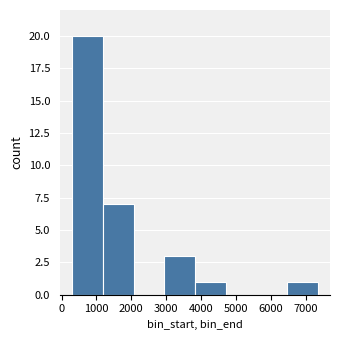

Reading left to right, transcribe this chart: for each bar, give the range it covers on the x-axis and its height. Neither the bar edges nor the heights are printed on the chart, so give them approximately, as read against the axes.

300 to 1200: 20
1200 to 2100: 7
2100 to 2900: 0
2900 to 3800: 3
3800 to 4700: 1
4700 to 5600: 0
5600 to 6500: 0
6500 to 7300: 1